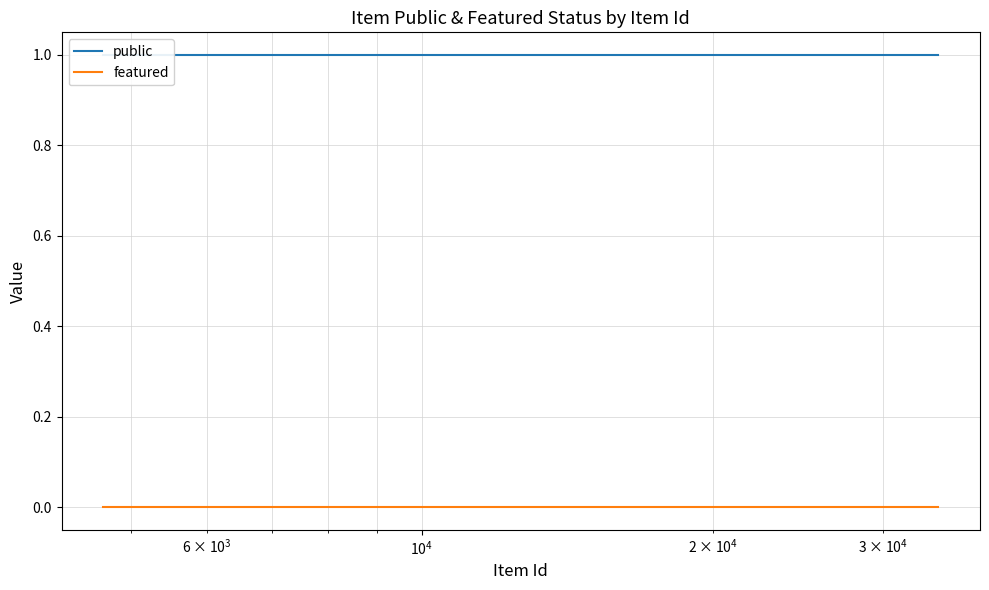

How many data points does each series have?

25